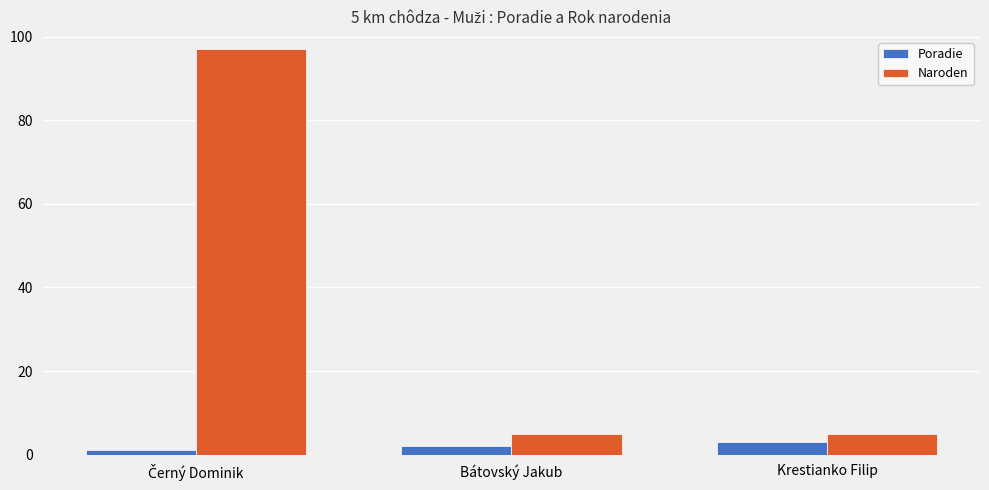

Is the value of Poradie at Krestianko Filip greater than the value of Naroden at Krestianko Filip?

No